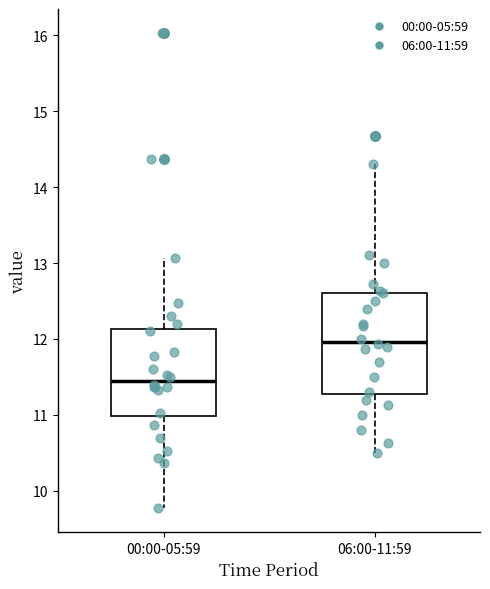

Reading left to right, transcribe this box plot: for each box, give where its median line is, the range the box spans, and where its two whiskers end, as read against the y-axis. The values are not printed on the chart, so give them approximately, as read against the axis.

00:00-05:59: median 11.5, box 11.0 to 12.1, whiskers 9.8 to 13.1
06:00-11:59: median 12.0, box 11.3 to 12.6, whiskers 10.5 to 14.3